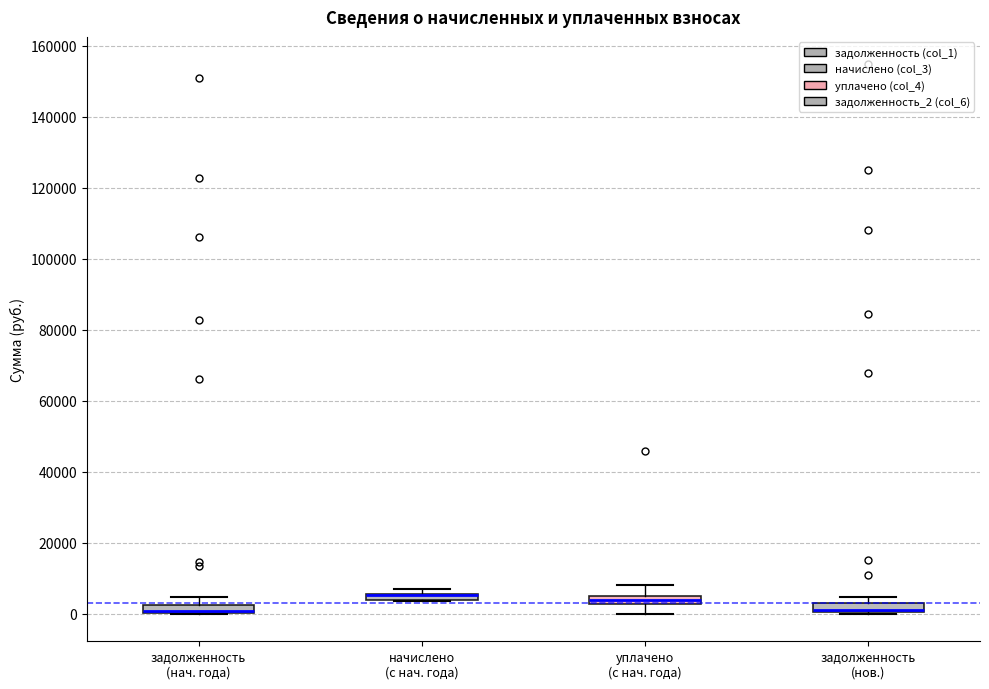

Where is the lower edge of the box for задолженность (нач. года) on the y-axis? The values are not printed on the chart, so give them approximately, as read against the axis.

0